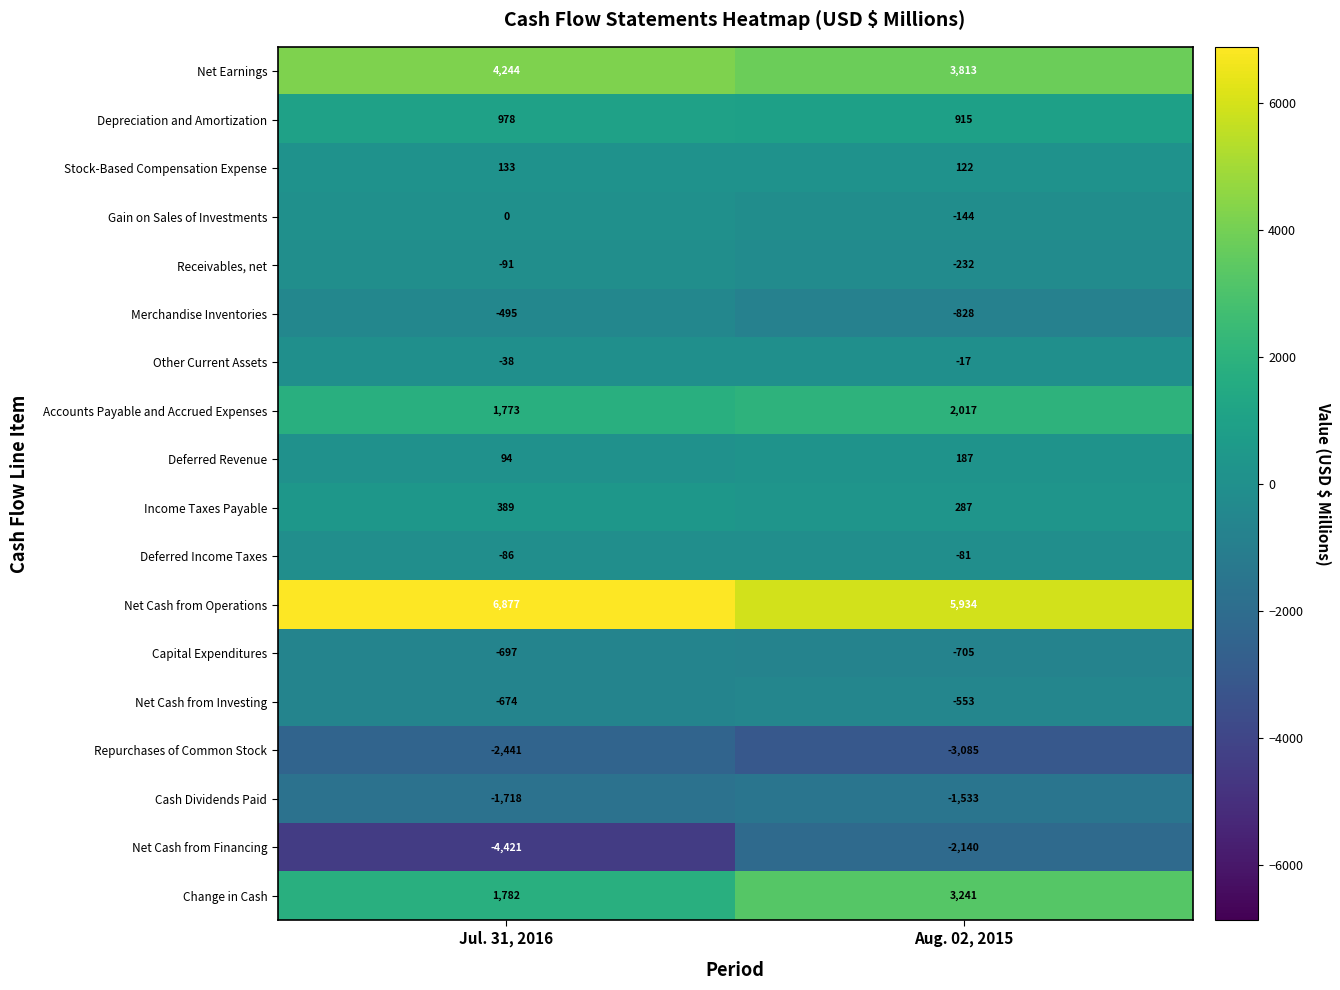

At which label does Repurchases of Common Stock reach its peak?

Jul. 31, 2016